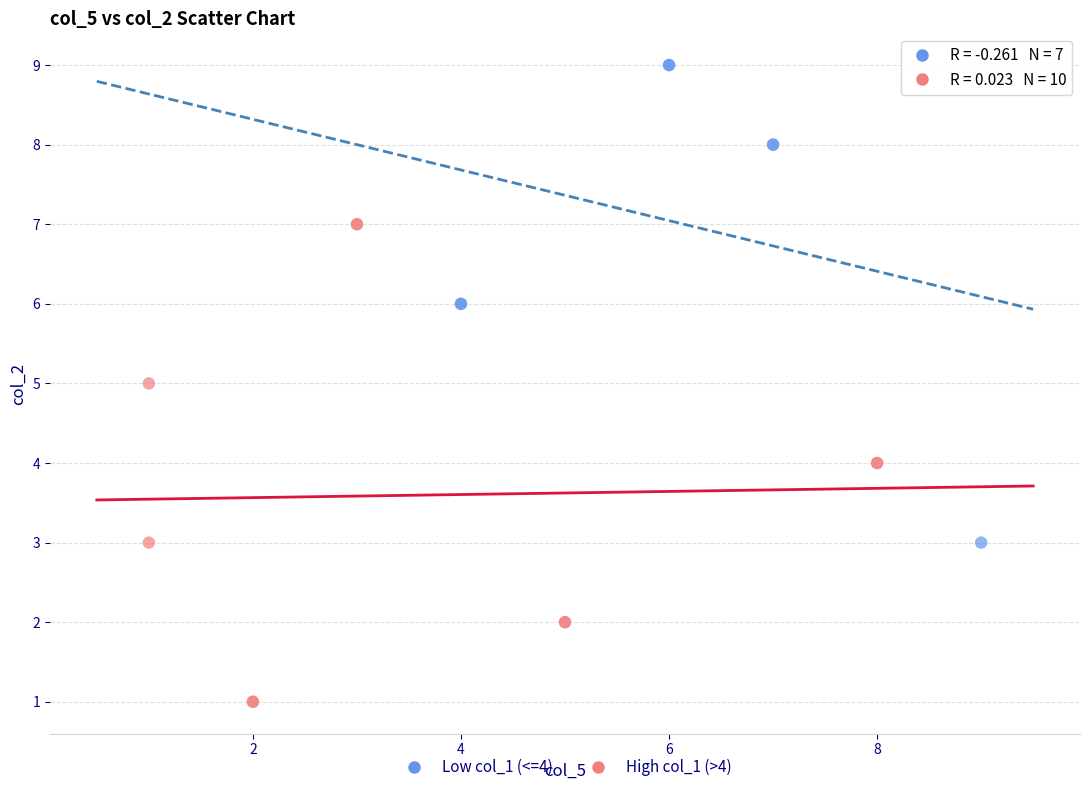

Which series contains the highest Y value?

Low col_1 (<=4)